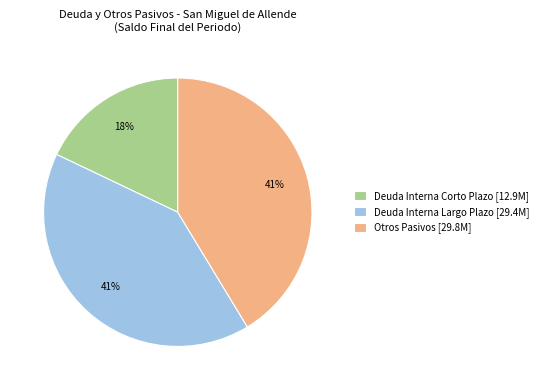

Is Otros Pasivos the majority of the pie?

No